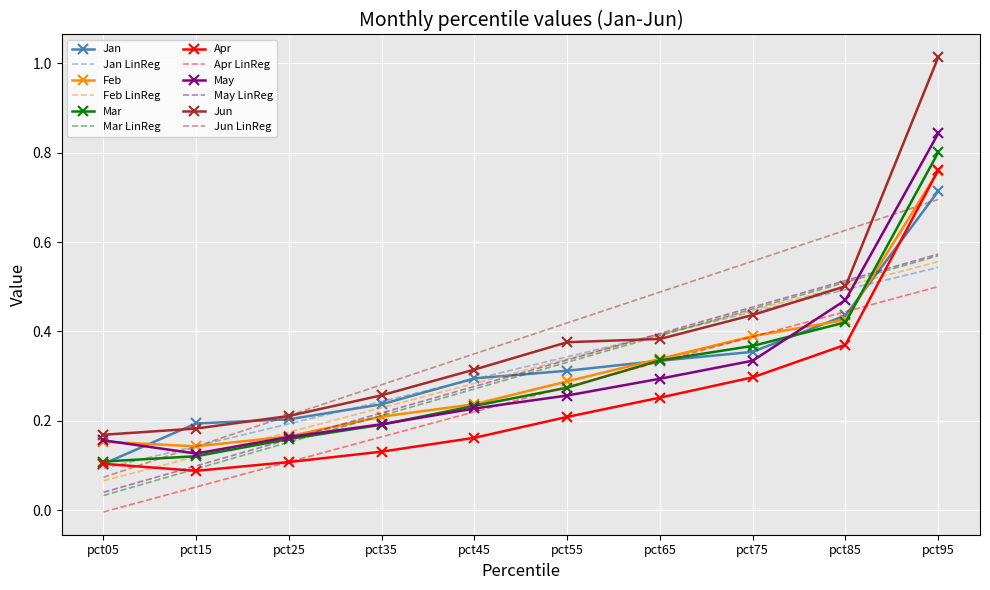

Which label corresponds to the smallest value in the chart?

pct05